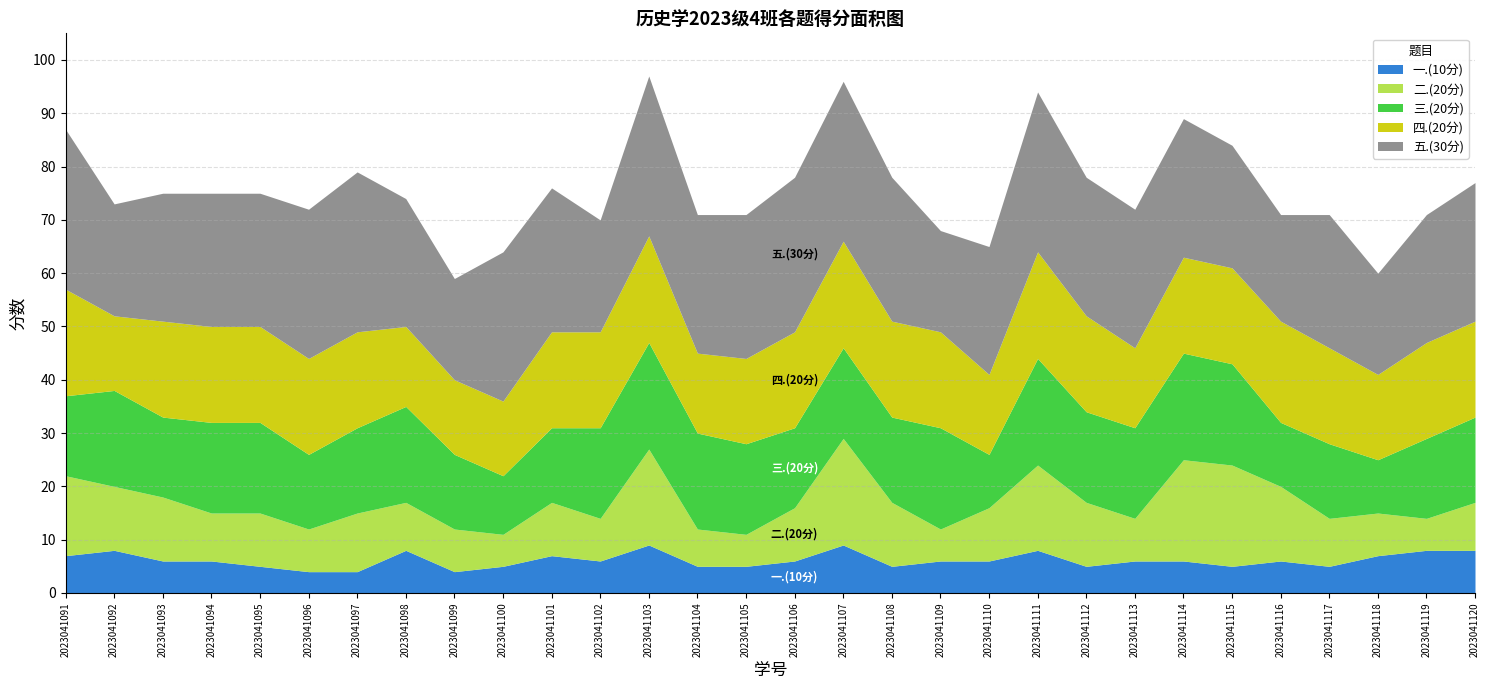

True or false: 一.(10分) and 三.(20分) intersect in this chart.

False